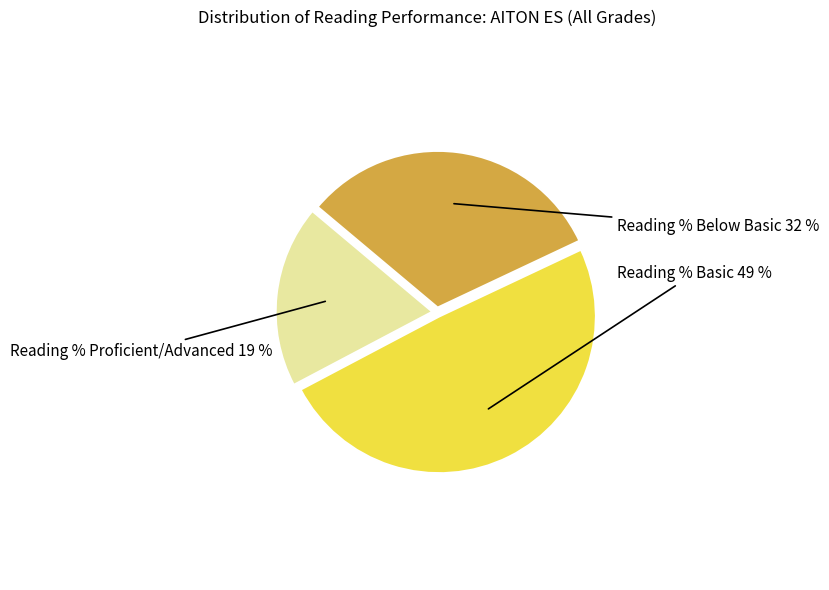

How many segments does this pie chart have?

3